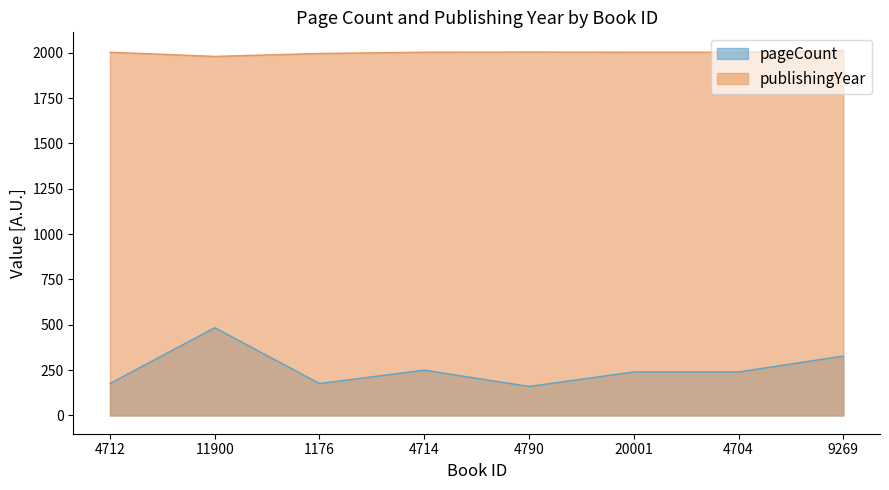

What are all the series names shown in the legend?

pageCount, publishingYear